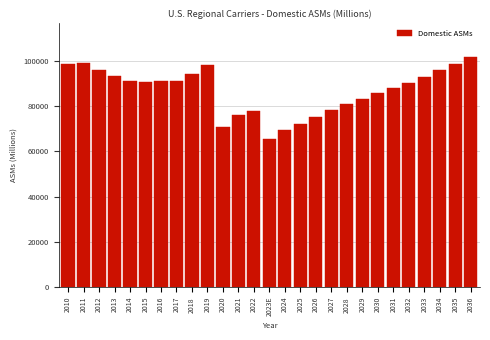

Between 2019 and 2017, which is larger?

2019